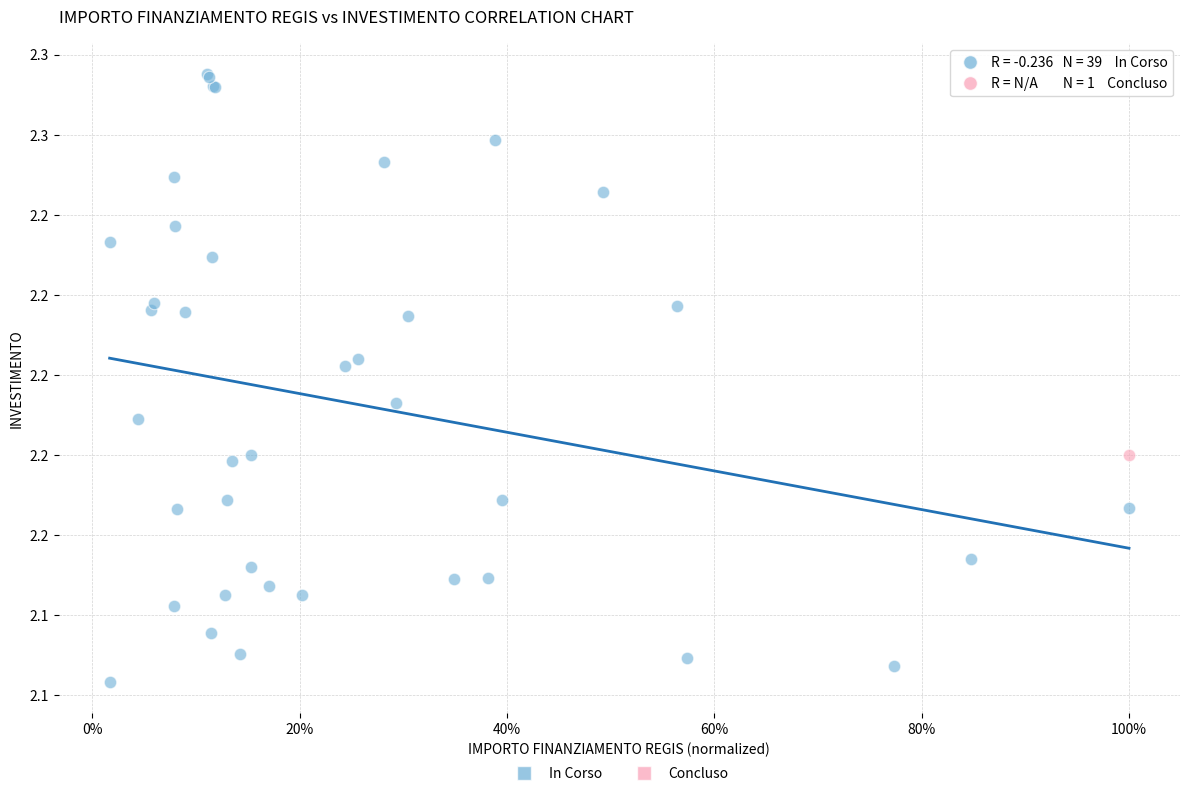

What are all the series names shown in the legend?

In Corso, Concluso